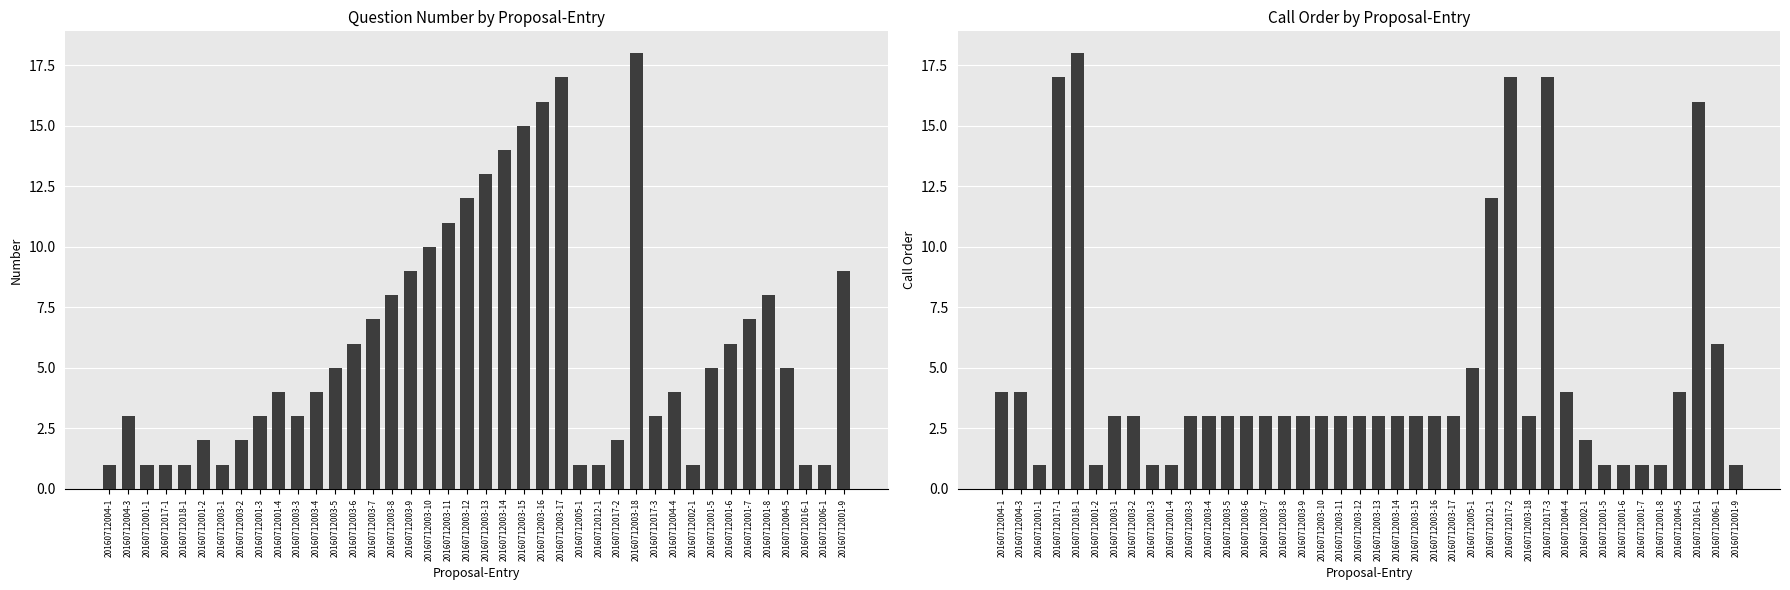

What is the average value of the Number series?

6